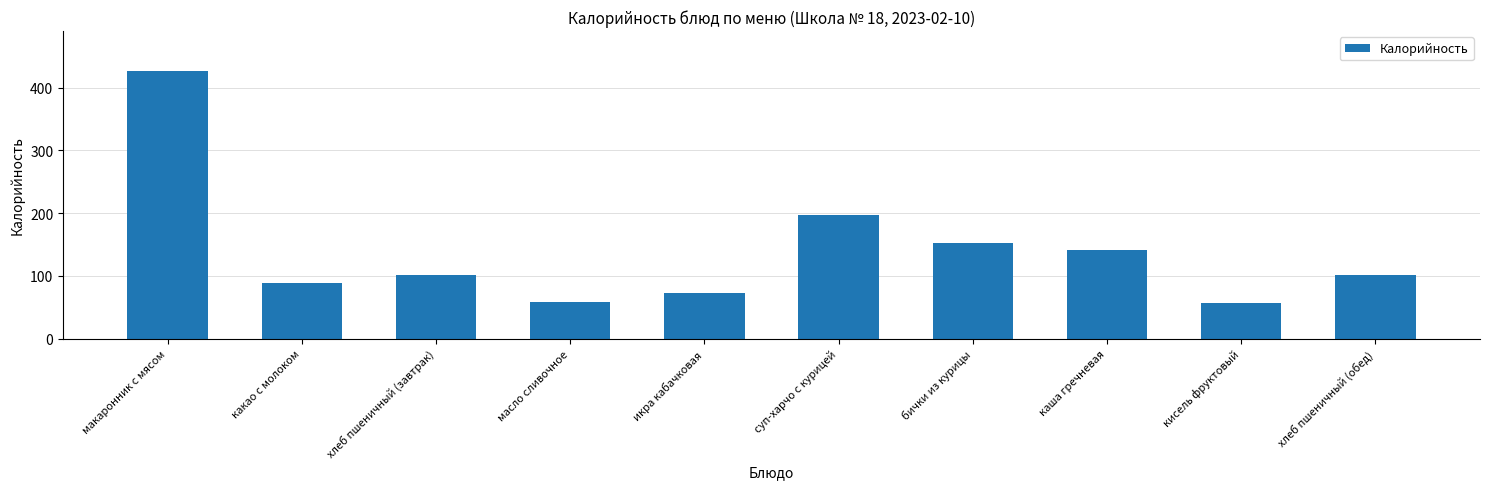

What is the minimum value shown in the chart?

57